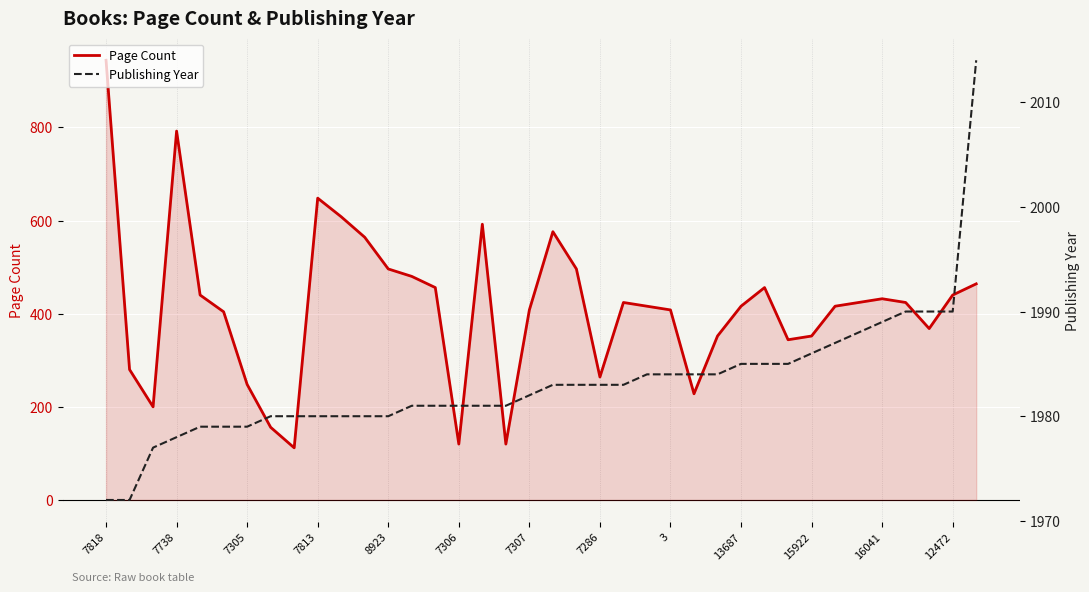

True or false: Page Count and Publishing Year cross at least once.

False